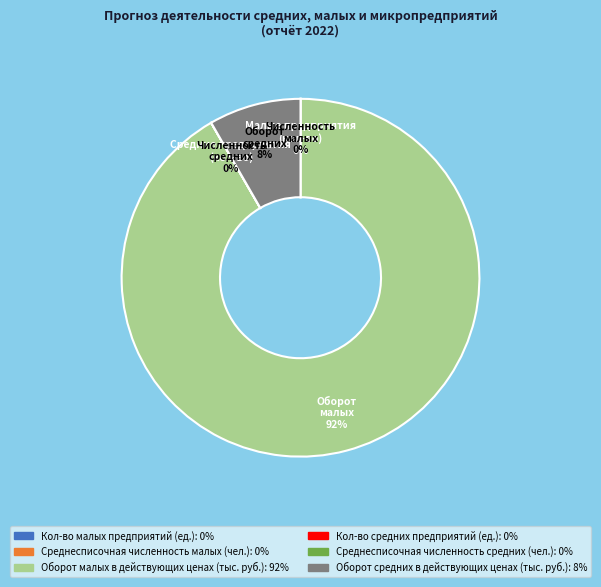

To the nearest percent, what is the difference between the largest and smallest slice percentages?

92%